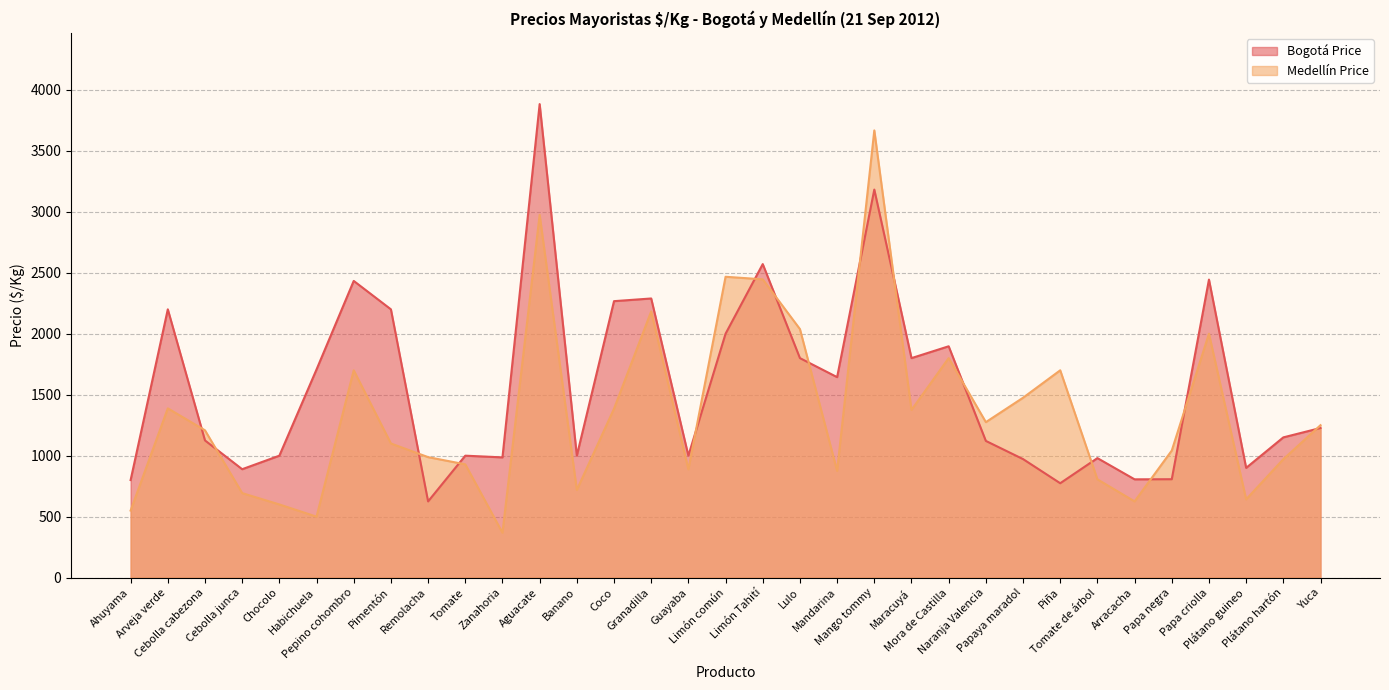

How many data points in Medellín Price are above 1208?

16